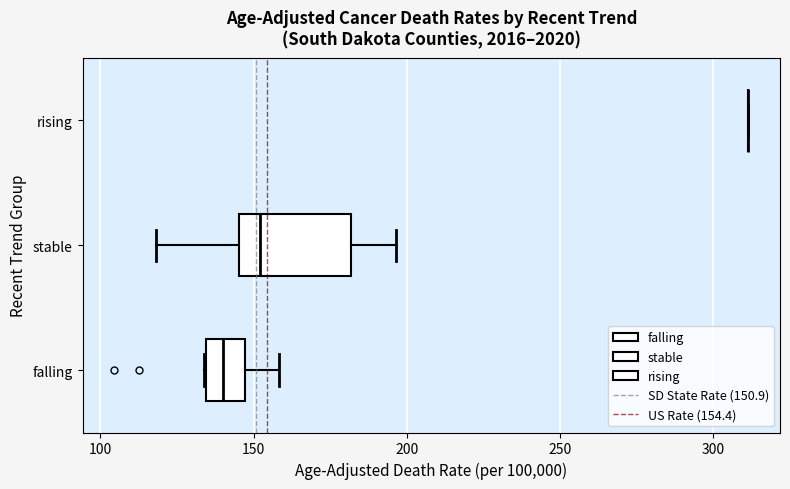

Reading bottom to top, transcribe this box plot: for each box, give where its median line is, the range the box spans, and where its two whiskers end, as read against the x-axis. The values are not printed on the chart, so give them approximately, as read against the axis.

falling: median 140, box 135 to 145, whiskers 135 to 160
stable: median 150, box 145 to 180, whiskers 120 to 195
rising: box collapsed to a line at 310, whiskers 310 to 310